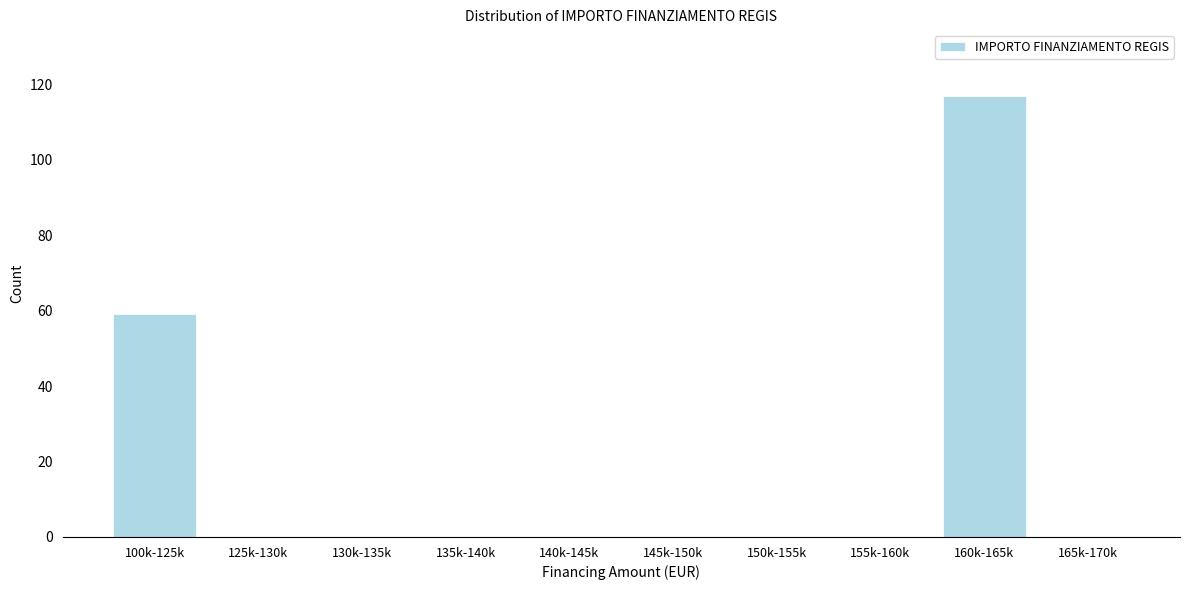

Reading right to left, extract all data points from this chart.

165k-170k=0	160k-165k=117	155k-160k=0	150k-155k=0	145k-150k=0	140k-145k=0	135k-140k=0	130k-135k=0	125k-130k=0	100k-125k=59